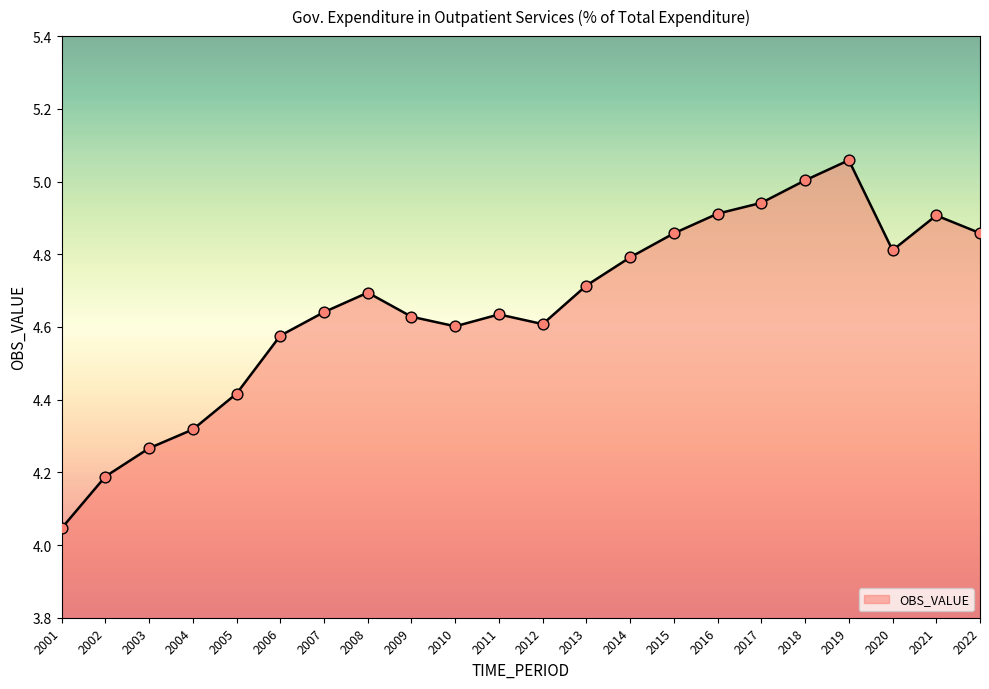

Which has a higher value, 2001 or 2011?

2011